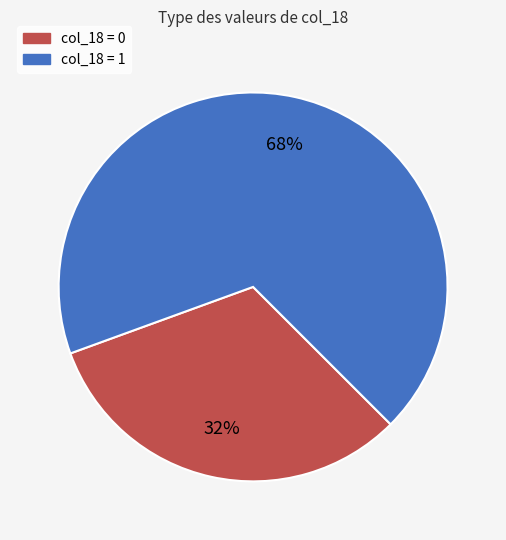

To the nearest percent, what is the average slice percentage?

50%